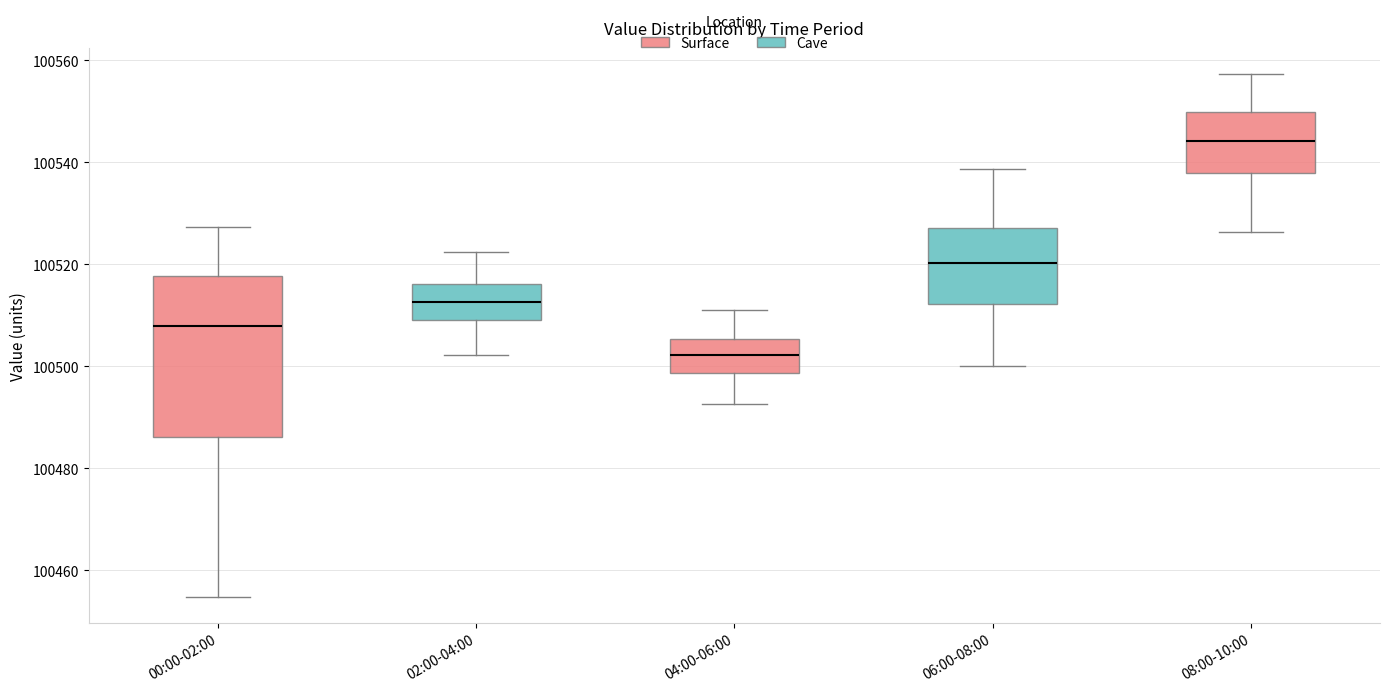

Reading left to right, read every box against the y-axis: the position of its median line, the range the box covers, and the ends of its whiskers. The values are not printed on the chart, so give them approximately, as read against the axis.

00:00-02:00: median 100508, box 100486 to 100518, whiskers 100454 to 100528
02:00-04:00: median 100512, box 100510 to 100516, whiskers 100502 to 100522
04:00-06:00: median 100502, box 100498 to 100506, whiskers 100492 to 100512
06:00-08:00: median 100520, box 100512 to 100528, whiskers 100500 to 100538
08:00-10:00: median 100544, box 100538 to 100550, whiskers 100526 to 100558